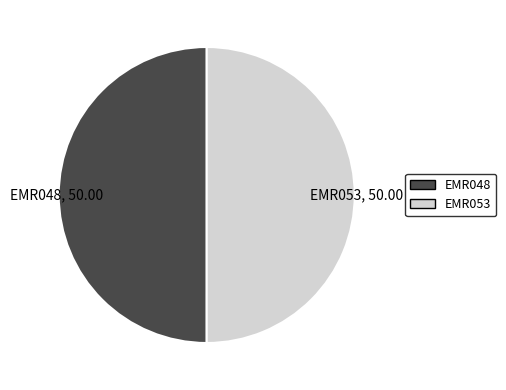

Is it true that EMR053, 50.00 is 50% of the pie?

True